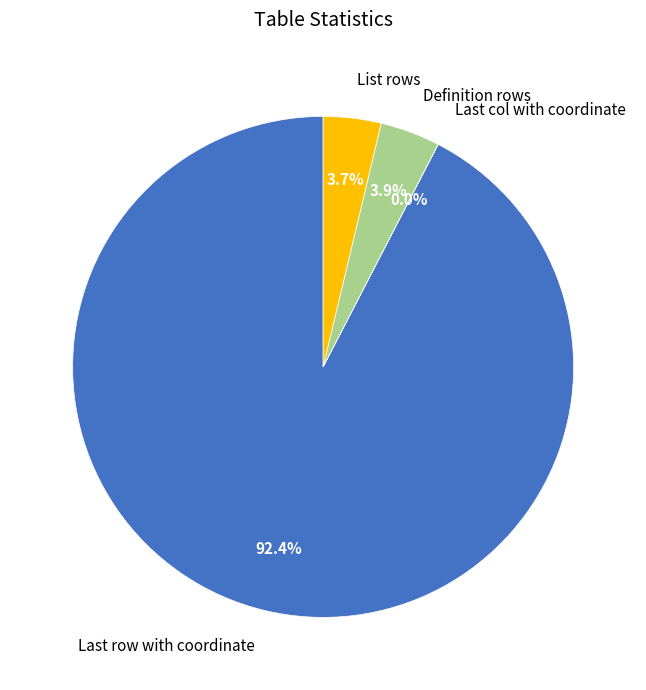

Which slice represents more than half of the pie?

Last row with coordinate